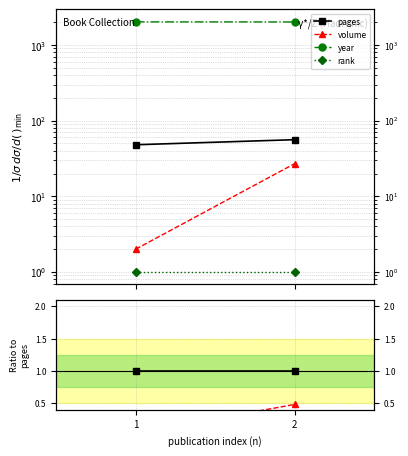

The value of rank at 2 is 0.0. True or false?

True